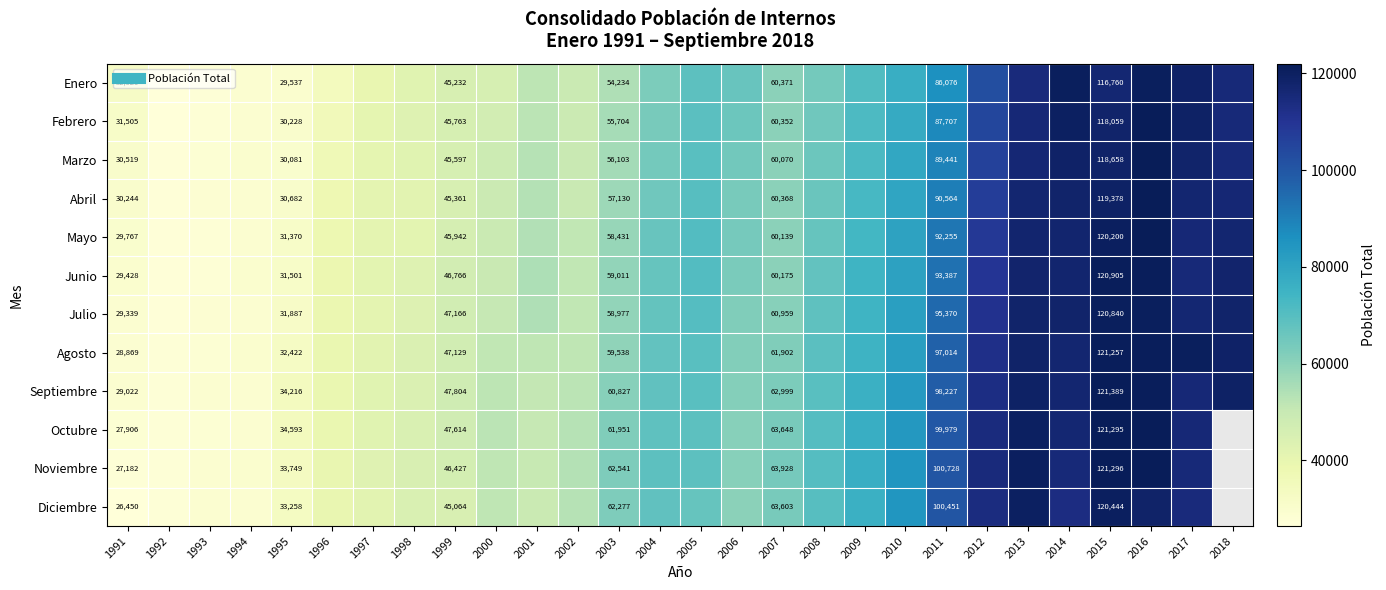

How many values in the Marzo series are below 64462?

14